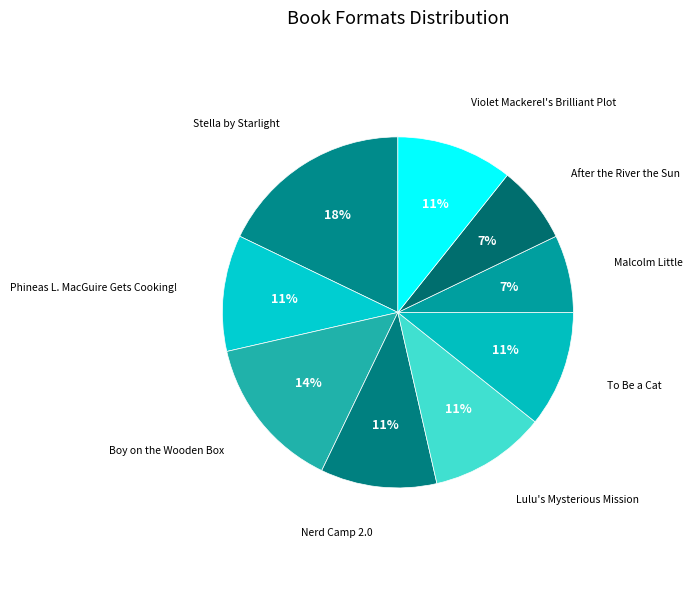

To the nearest percent, what is the average slice percentage?

11%